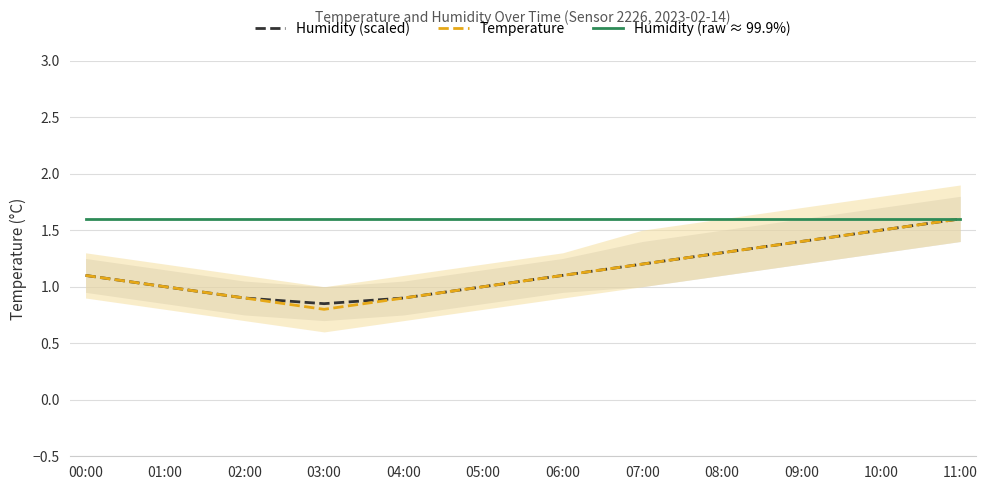

Is the value of Humidity (scaled) at 00:00 greater than the value of Temperature at 00:00?

No